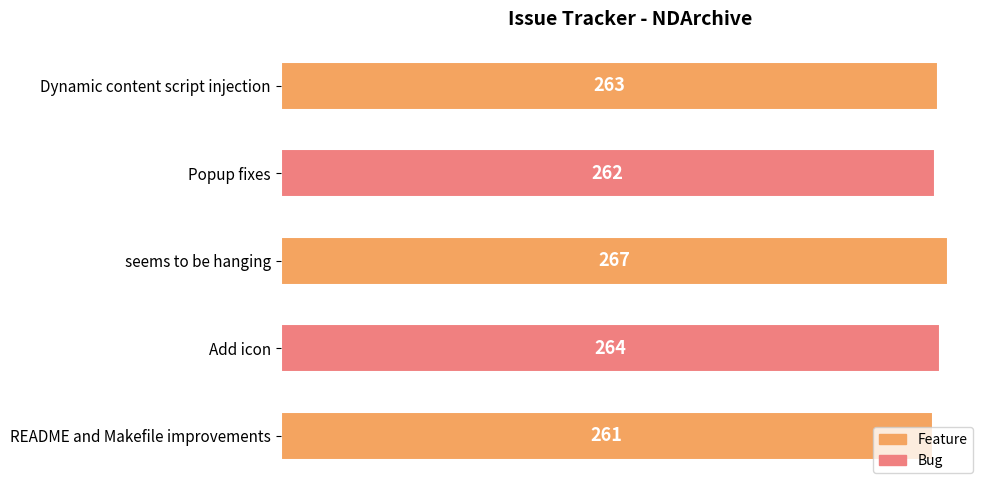

What is the approximate value at README and Makefile improvements?

261